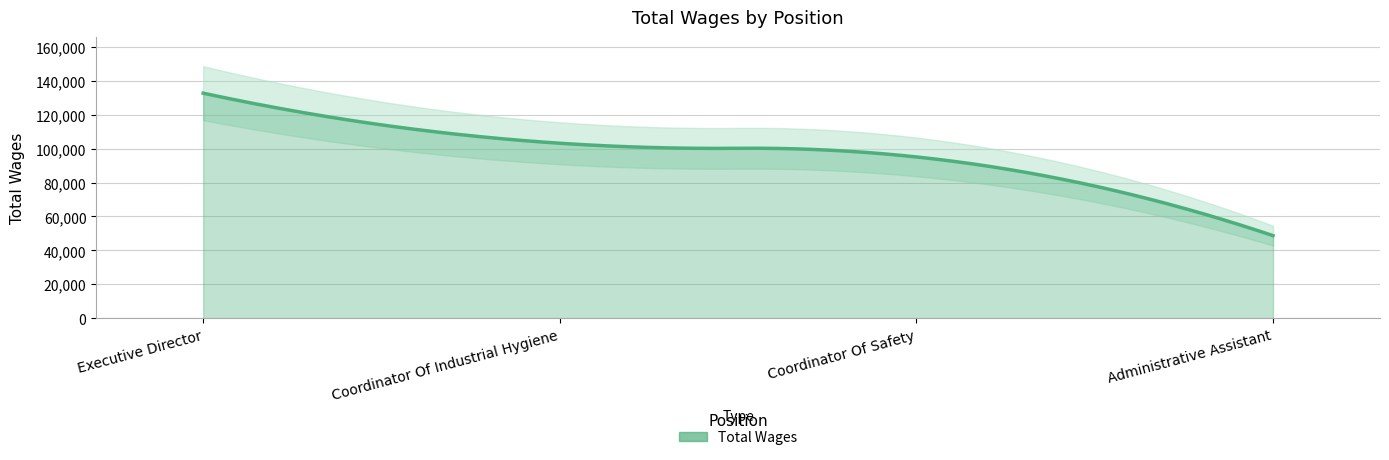

What is the difference between the second highest and minimum values?

54453